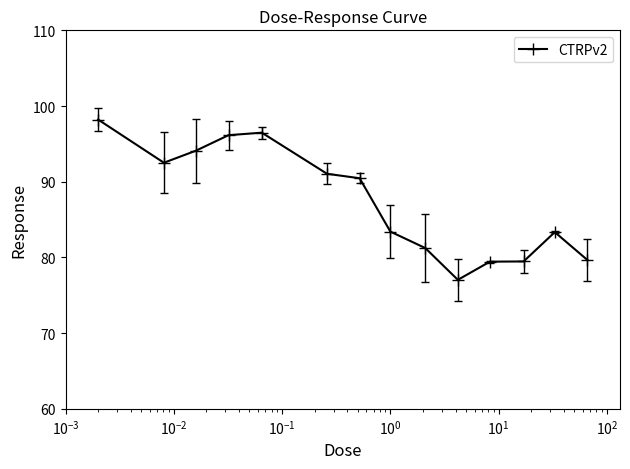

What is the smallest value displayed?

77.0